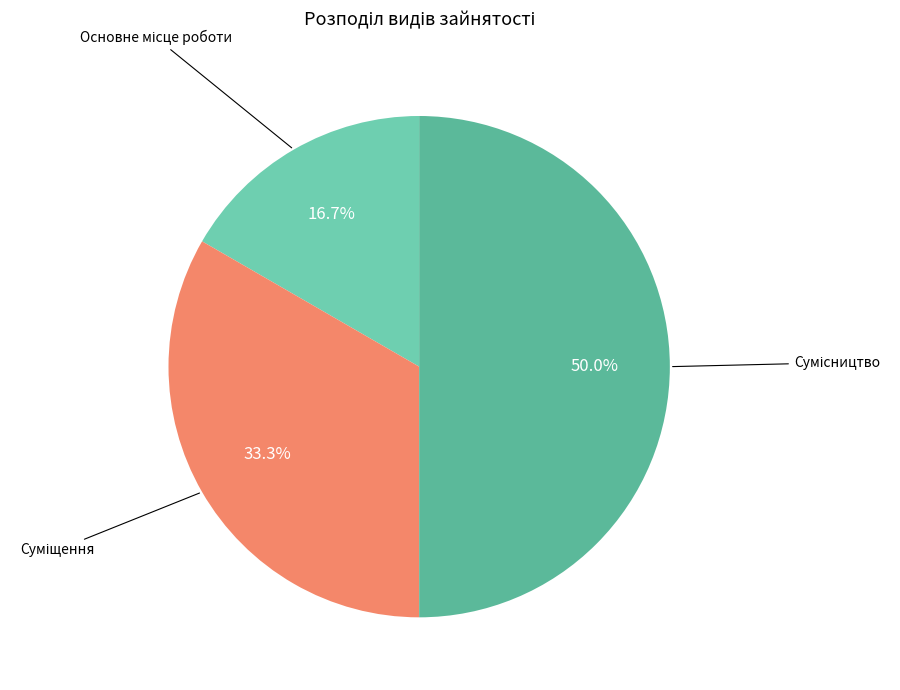

Rank the categories by value from highest to lowest.

Сумісництво, Суміщення, Основне місце роботи